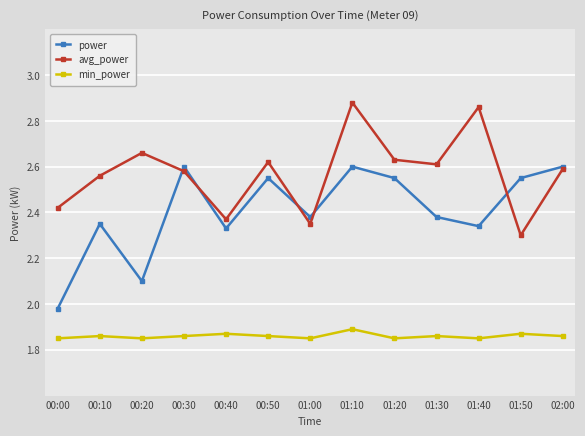

Where is the first local minimum for avg_power?

00:40